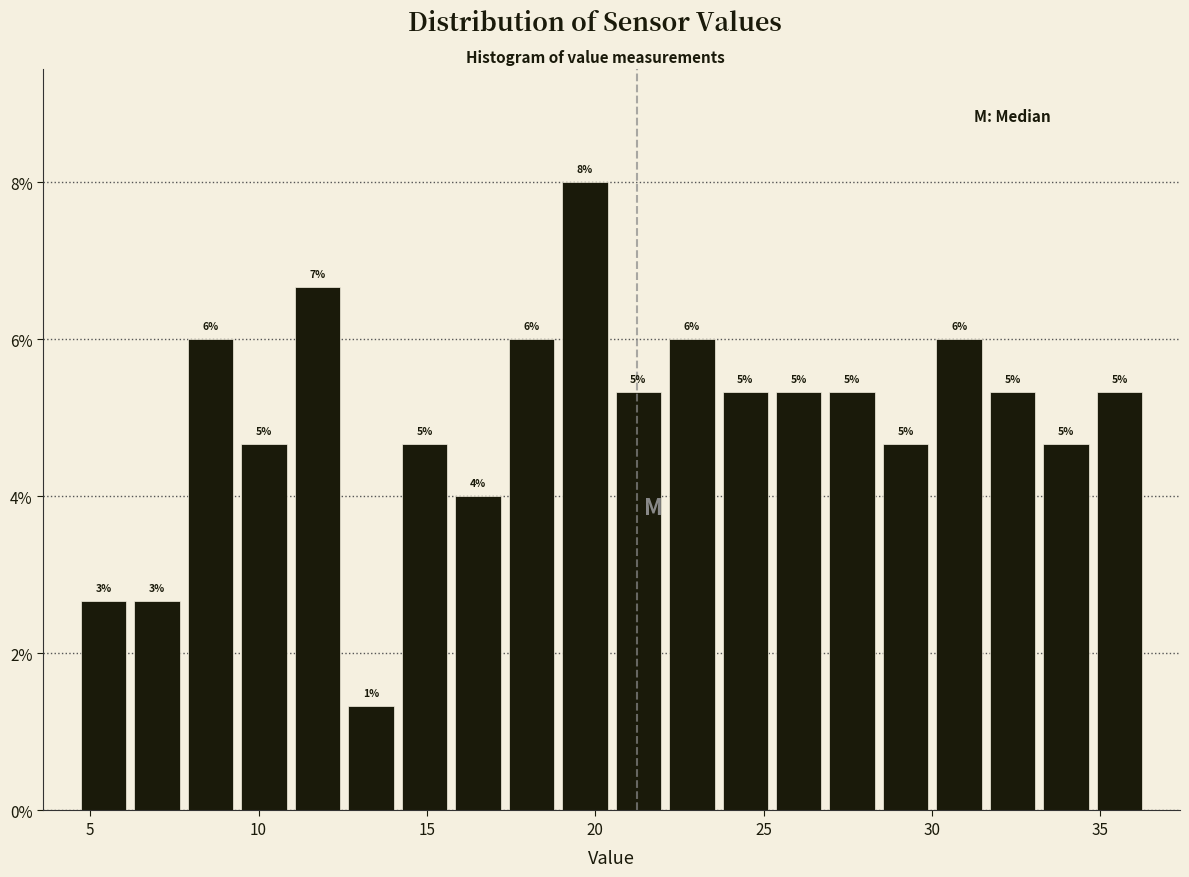

Around what value on the x-axis is the tallest bar? Give the approximate position of its centre, as read against the axis.

19.5